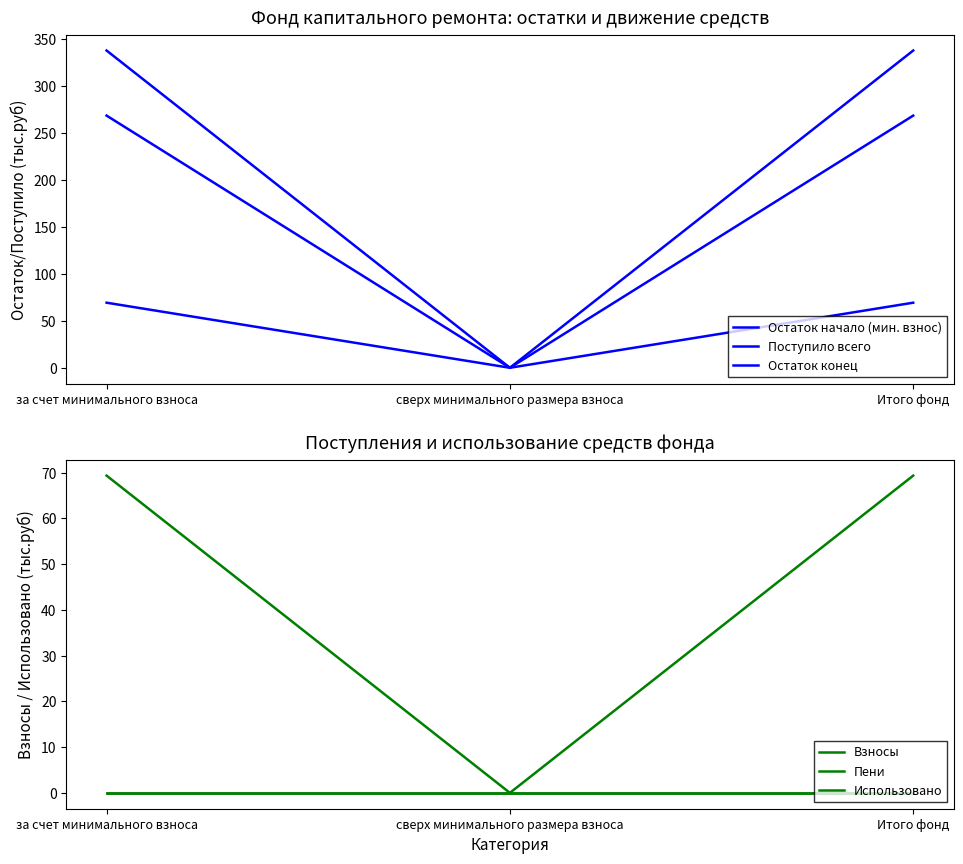

Reading left to right, transcribe all the data shown in this chart.

Остаток начало (мин. взнос): 268.8	0.0	268.8
Поступило всего: 69.4	0.0	69.4
Остаток конец: 338.2	0.0	338.2
Взносы: 69.4	0.0	69.4
Пени: 0.0	0.0	0.0
Использовано: 0.0	0.0	0.0